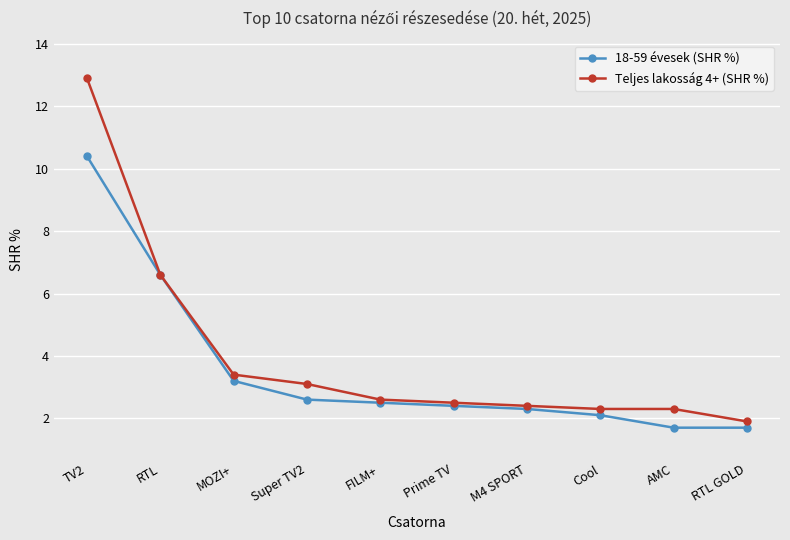

Rank the series at TV2 from highest to lowest value.

Teljes lakosság 4+ (SHR %), 18-59 évesek (SHR %)